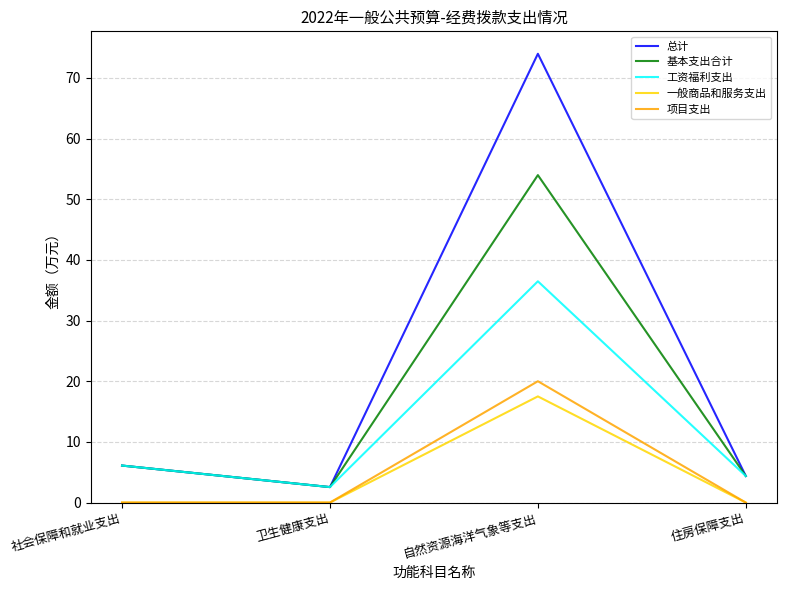

What position from the left is 自然资源海洋气象等支出?

3